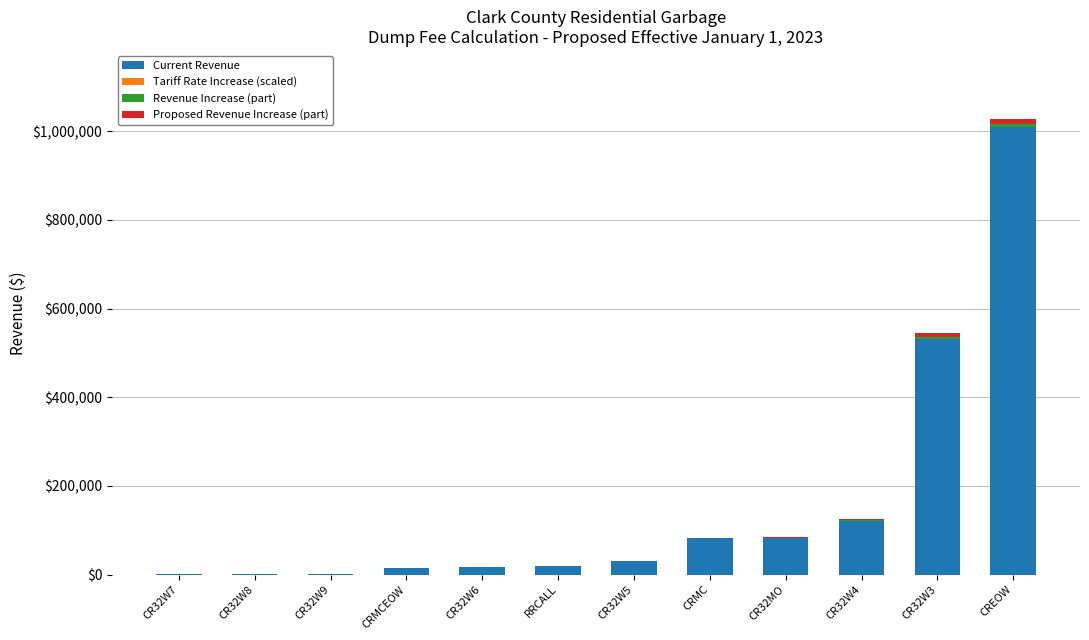

What is the sum of all Current Revenue values?

1911333.2